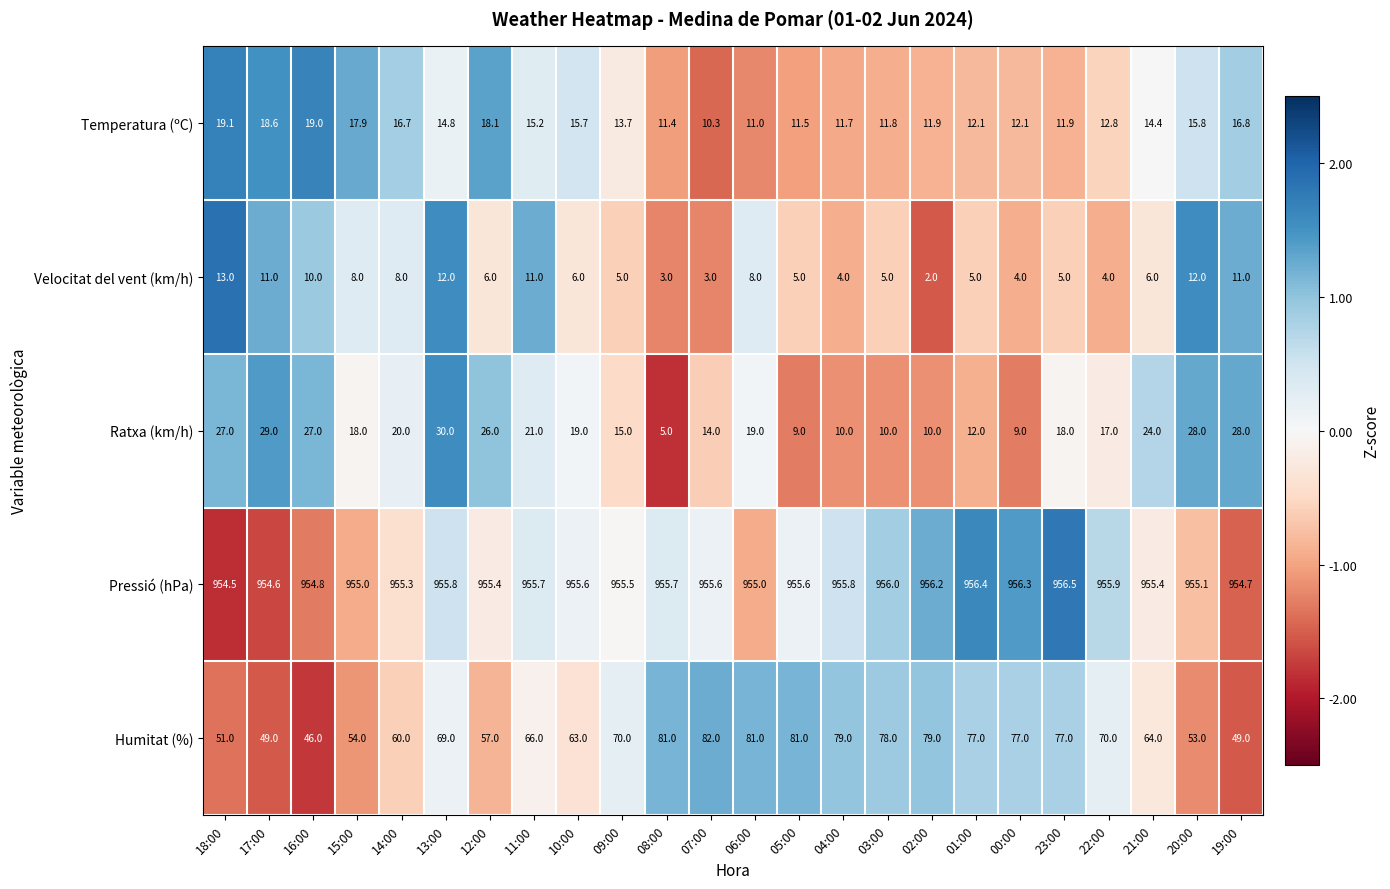

Between 06:00 and 01:00, which series saw the biggest shift?

Ratxa (km/h)